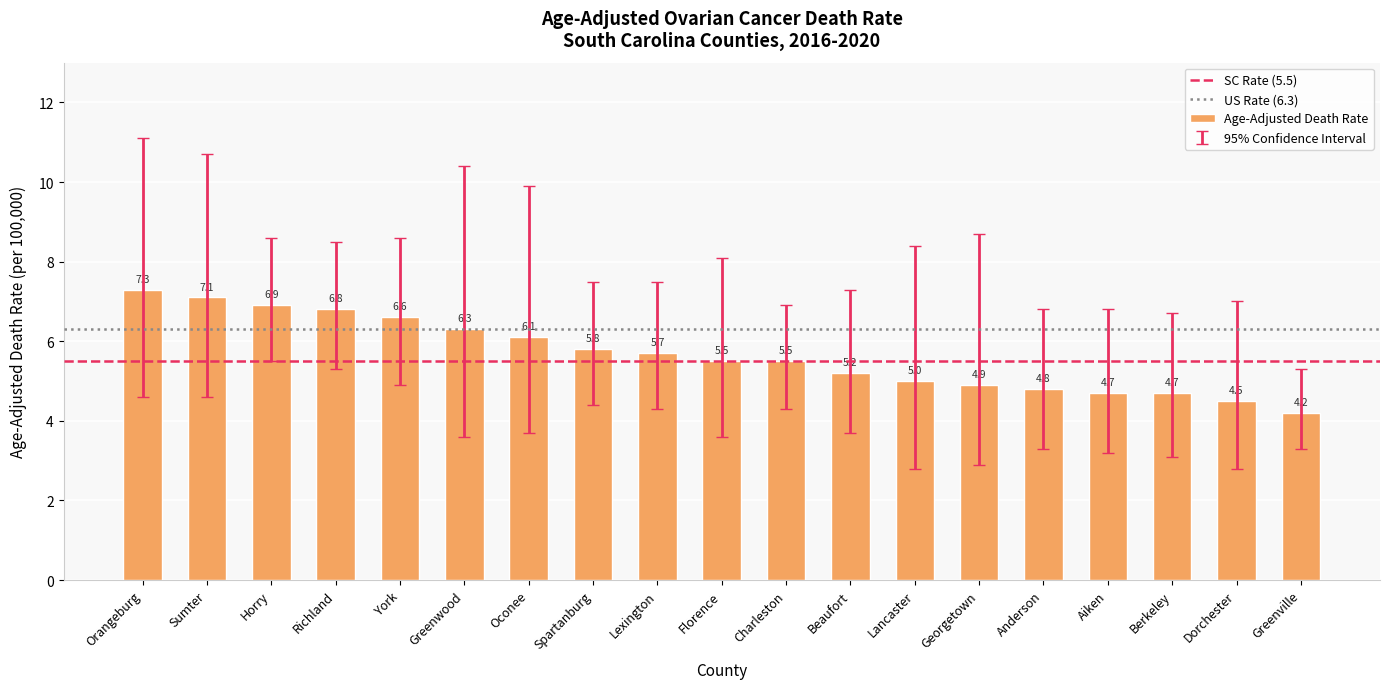

Is it true that the value at Anderson is 4.8?

True